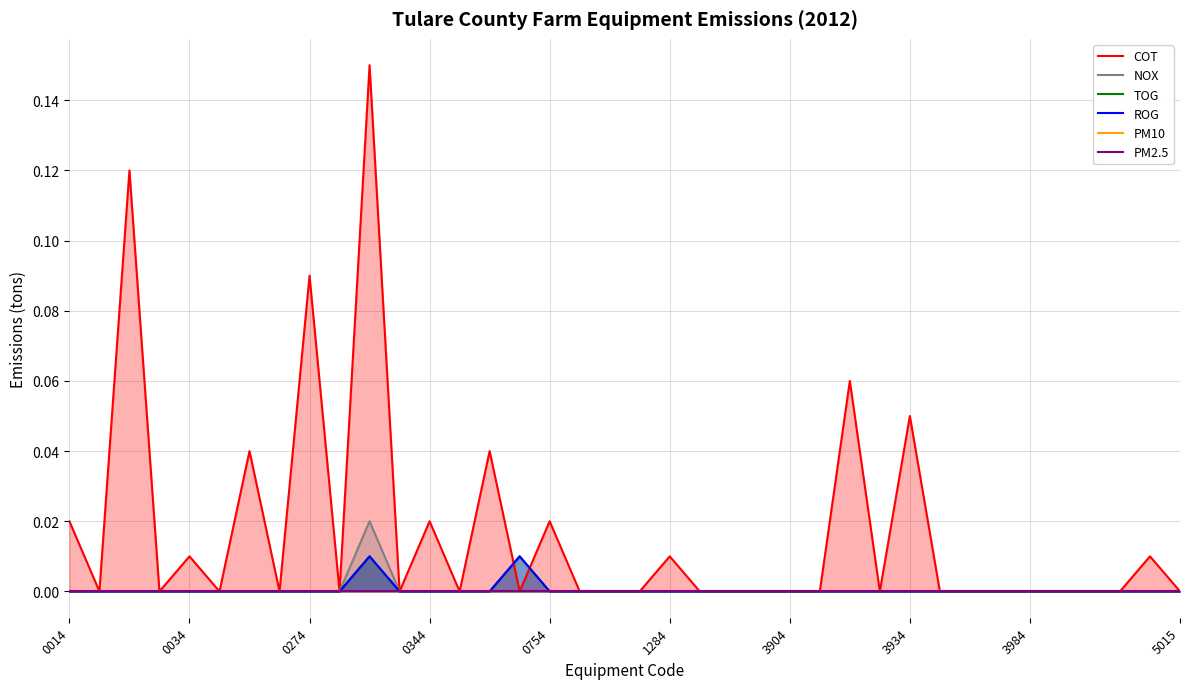

Reading left to right, extract all data points from this chart.

COT: 0.0	0.0	0.1	0.0	0.0	0.0	0.0	0.0	0.1	0.0	0.1	0.0	0.0	0.0	0.0	0.0	0.0	0.0	0.0	0.0	0.0	0.0	0.0	0.0	0.0	0.0	0.1	0.0	0.1	0.0	0.0	0.0	0.0	0.0	0.0	0.0	0.0	0.0
NOX: 0.0	0.0	0.0	0.0	0.0	0.0	0.0	0.0	0.0	0.0	0.0	0.0	0.0	0.0	0.0	0.0	0.0	0.0	0.0	0.0	0.0	0.0	0.0	0.0	0.0	0.0	0.0	0.0	0.0	0.0	0.0	0.0	0.0	0.0	0.0	0.0	0.0	0.0
TOG: 0.0	0.0	0.0	0.0	0.0	0.0	0.0	0.0	0.0	0.0	0.0	0.0	0.0	0.0	0.0	0.0	0.0	0.0	0.0	0.0	0.0	0.0	0.0	0.0	0.0	0.0	0.0	0.0	0.0	0.0	0.0	0.0	0.0	0.0	0.0	0.0	0.0	0.0
ROG: 0.0	0.0	0.0	0.0	0.0	0.0	0.0	0.0	0.0	0.0	0.0	0.0	0.0	0.0	0.0	0.0	0.0	0.0	0.0	0.0	0.0	0.0	0.0	0.0	0.0	0.0	0.0	0.0	0.0	0.0	0.0	0.0	0.0	0.0	0.0	0.0	0.0	0.0
PM10: 0.0	0.0	0.0	0.0	0.0	0.0	0.0	0.0	0.0	0.0	0.0	0.0	0.0	0.0	0.0	0.0	0.0	0.0	0.0	0.0	0.0	0.0	0.0	0.0	0.0	0.0	0.0	0.0	0.0	0.0	0.0	0.0	0.0	0.0	0.0	0.0	0.0	0.0
PM2.5: 0.0	0.0	0.0	0.0	0.0	0.0	0.0	0.0	0.0	0.0	0.0	0.0	0.0	0.0	0.0	0.0	0.0	0.0	0.0	0.0	0.0	0.0	0.0	0.0	0.0	0.0	0.0	0.0	0.0	0.0	0.0	0.0	0.0	0.0	0.0	0.0	0.0	0.0